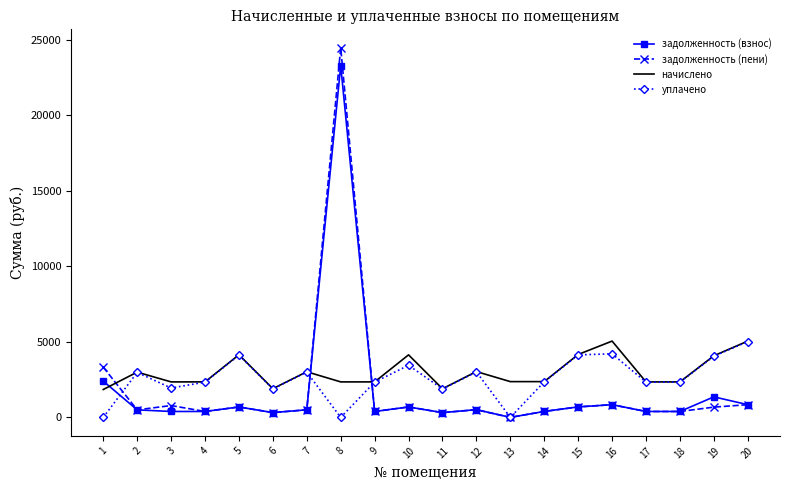

How many times do задолженность (пени) and начислено cross each other?

3